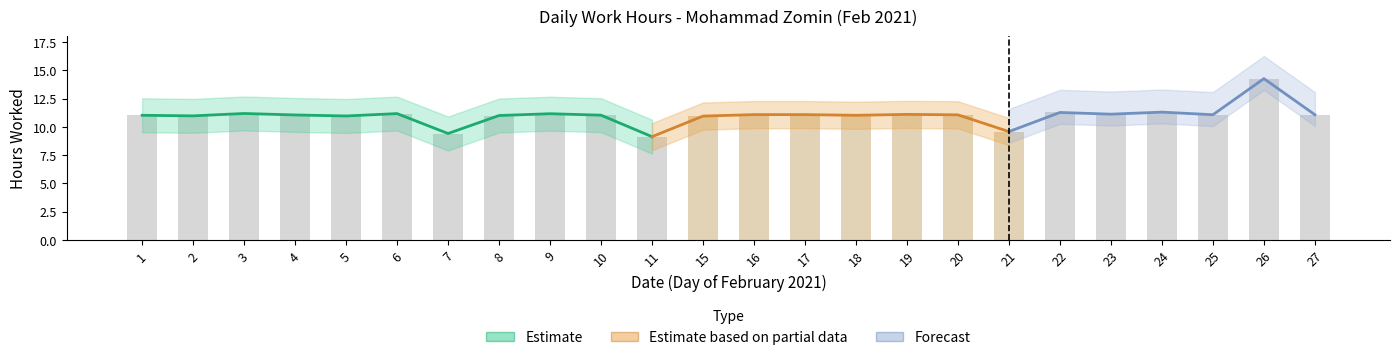

Reading right to left, extract all data points from this chart.

27=11.1	26=14.3	25=11.1	24=11.3	23=11.1	22=11.3	21=9.6	20=11.1	19=11.1	18=11.0	17=11.1	16=11.1	15=10.9	11=9.1	10=11.0	9=11.2	8=11.0	7=9.4	6=11.2	5=11.0	4=11.1	3=11.2	2=11.0	1=11.0